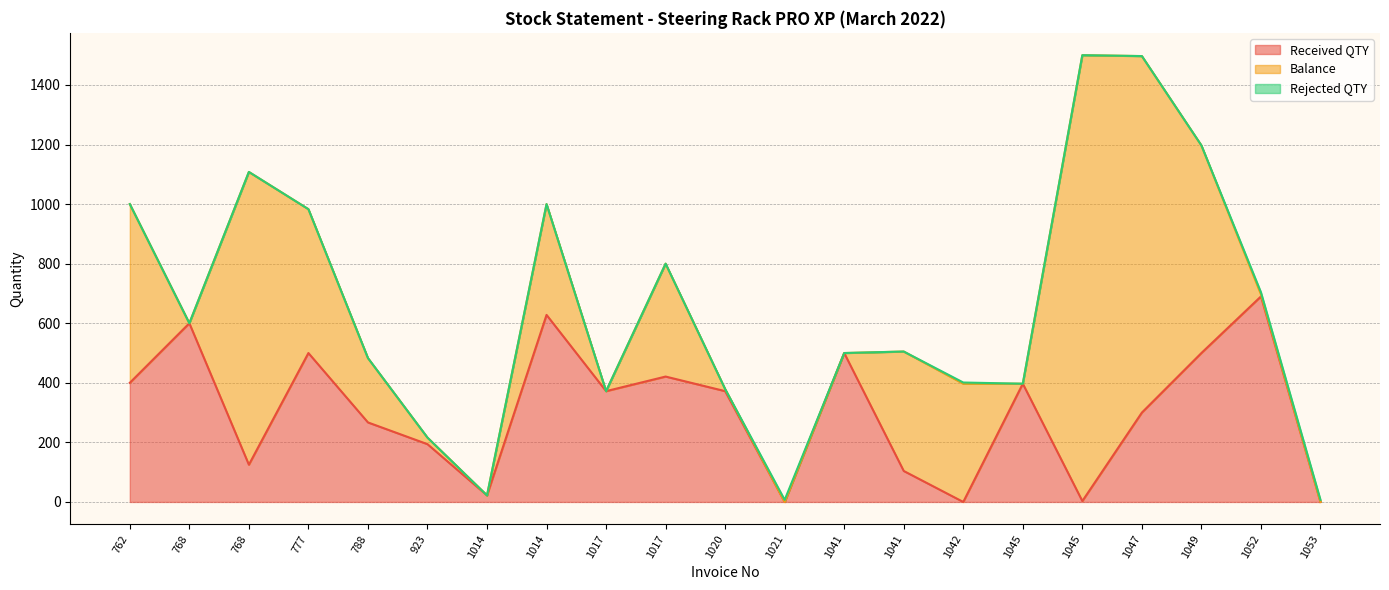

Between which two adjacent categories do Rejected QTY and Received QTY first intersect?

1020 and 1021